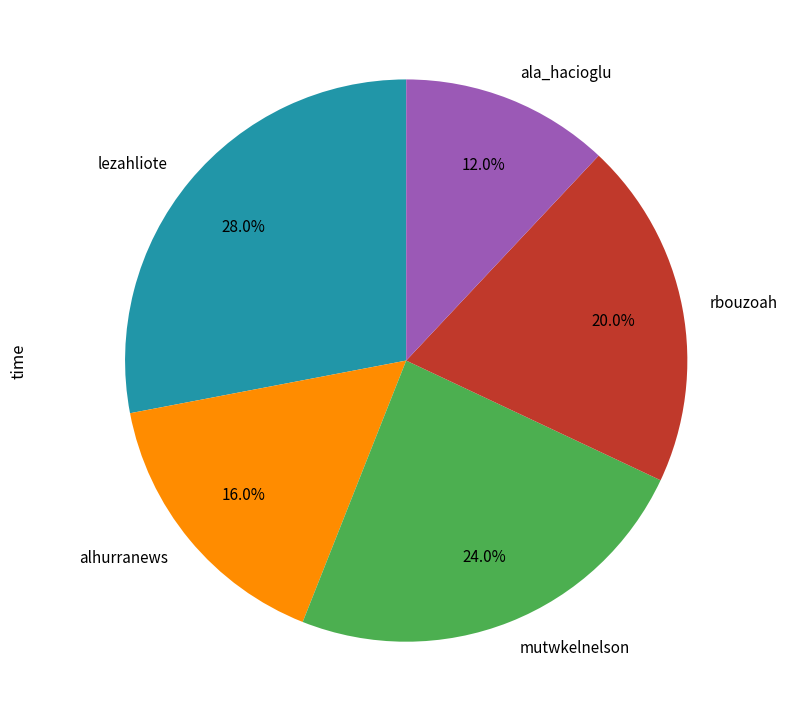

What percentage is the ala_hacioglu slice, to the nearest percent?

12%